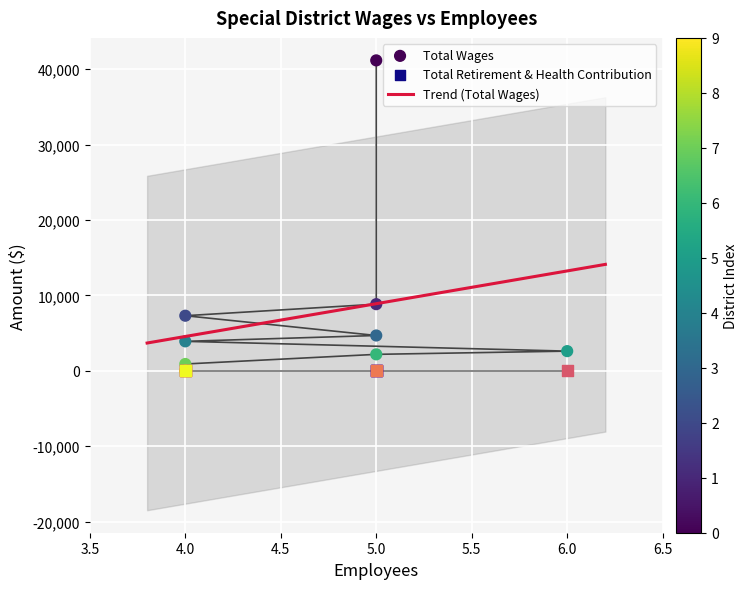

What is the highest value of the Trend (Total Wages) series?

14106.6